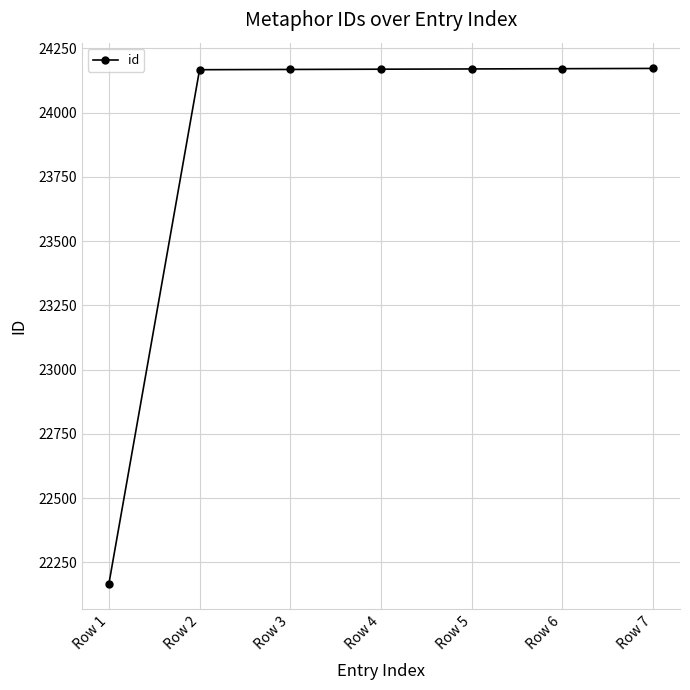

What is the minimum value shown in the chart?

22167